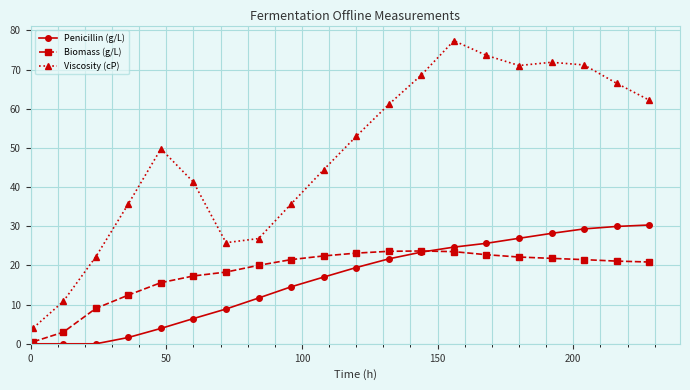

Count the number of categories in the chart.

20